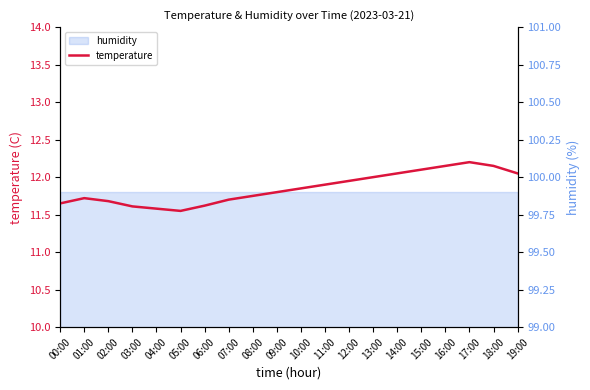

List the labels in order of value, smallest first.

05:00, 04:00, 03:00, 06:00, 00:00, 02:00, 07:00, 01:00, 08:00, 09:00, 10:00, 11:00, 12:00, 13:00, 14:00, 19:00, 15:00, 16:00, 18:00, 17:00